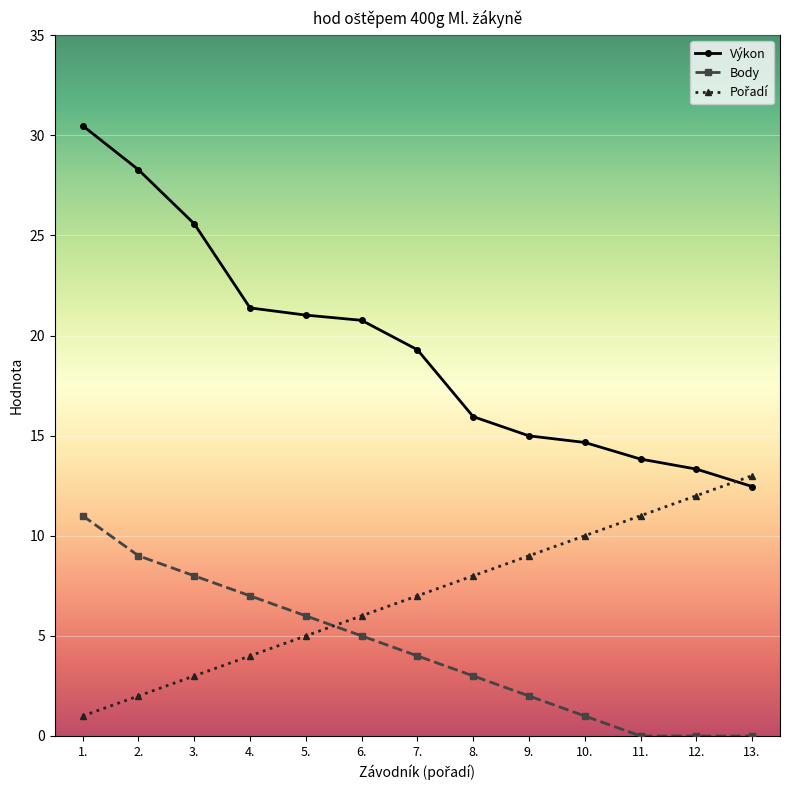

Does the chart display data point markers on the line(s)?

Yes